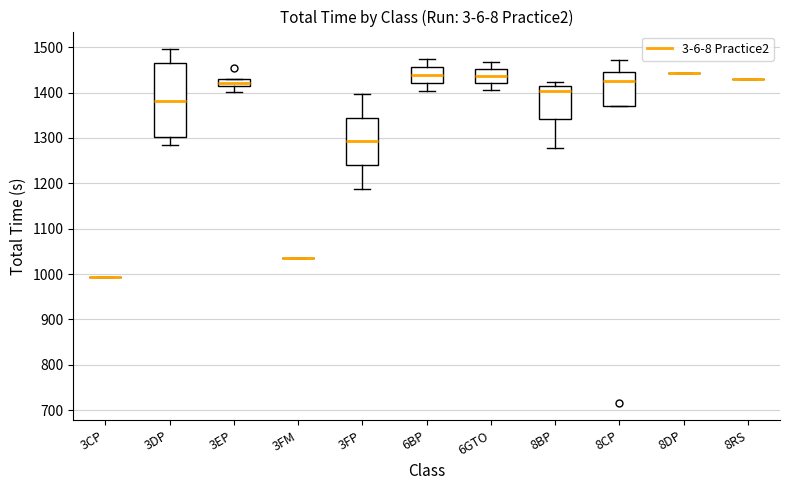

Comparing the boxes themselves (not the whiskers), which one is the tallest?

3DP